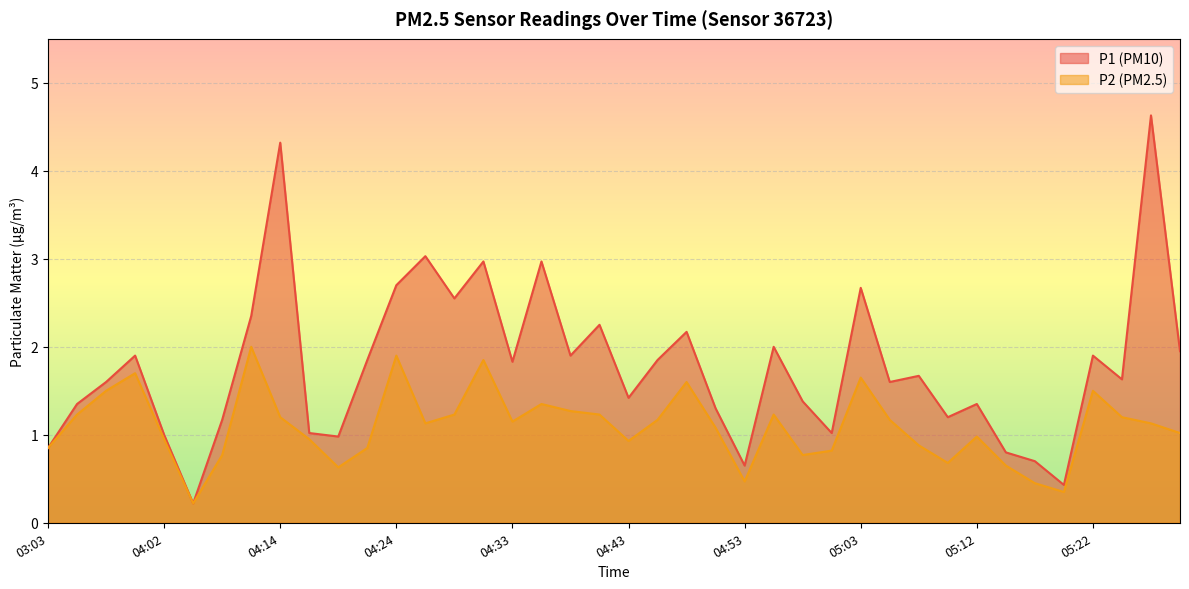

How many lines are shown in the chart?

2